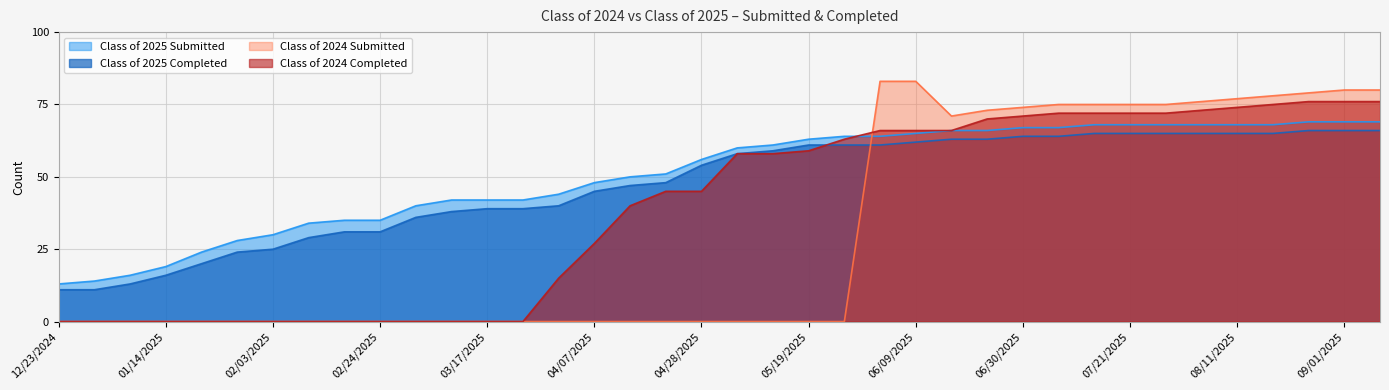

At 04/28/2025, list the series in order from largest to smallest.

Class of 2025 Submitted, Class of 2025 Completed, Class of 2024 Completed, Class of 2024 Submitted